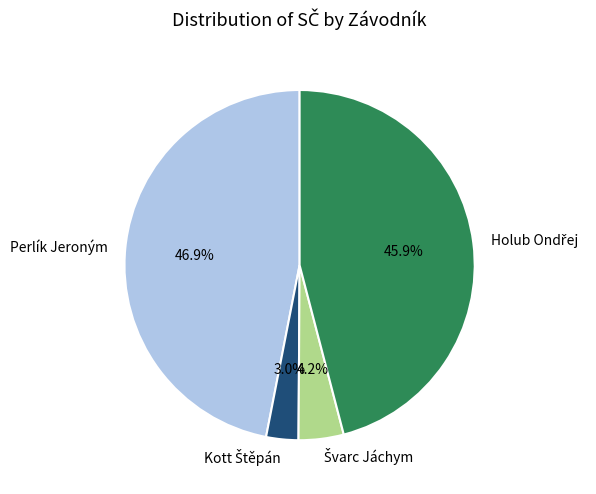

To the nearest percent, what is the difference between the largest and smallest slice percentages?

44%